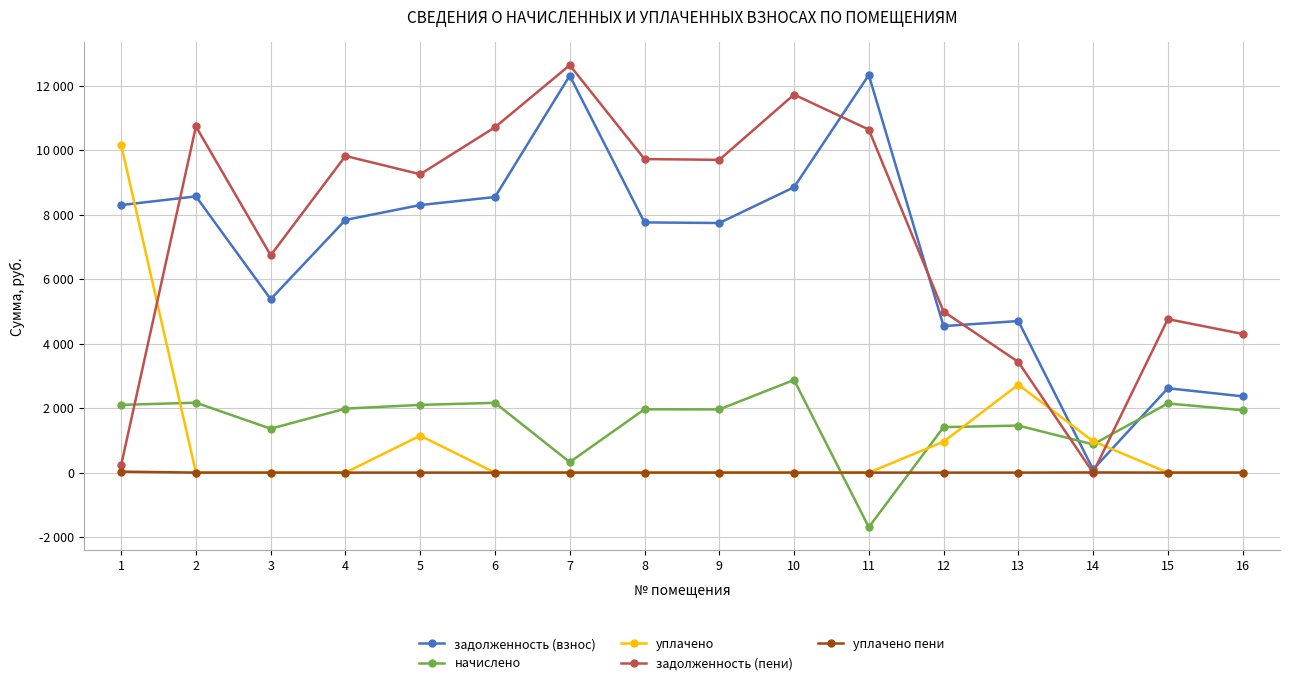

Is this an area chart (filled region under the line)?

No